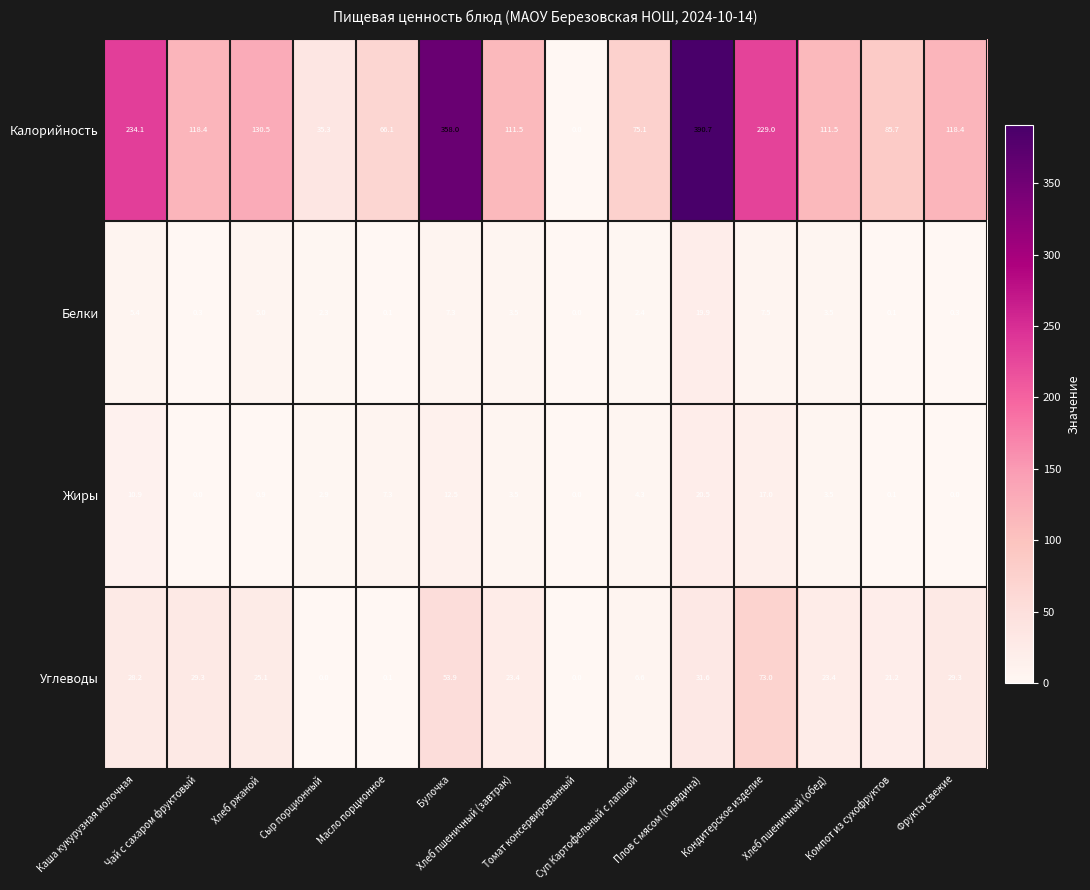

Rank the series by their maximum value, from lowest to highest.

Белки, Жиры, Углеводы, Калорийность